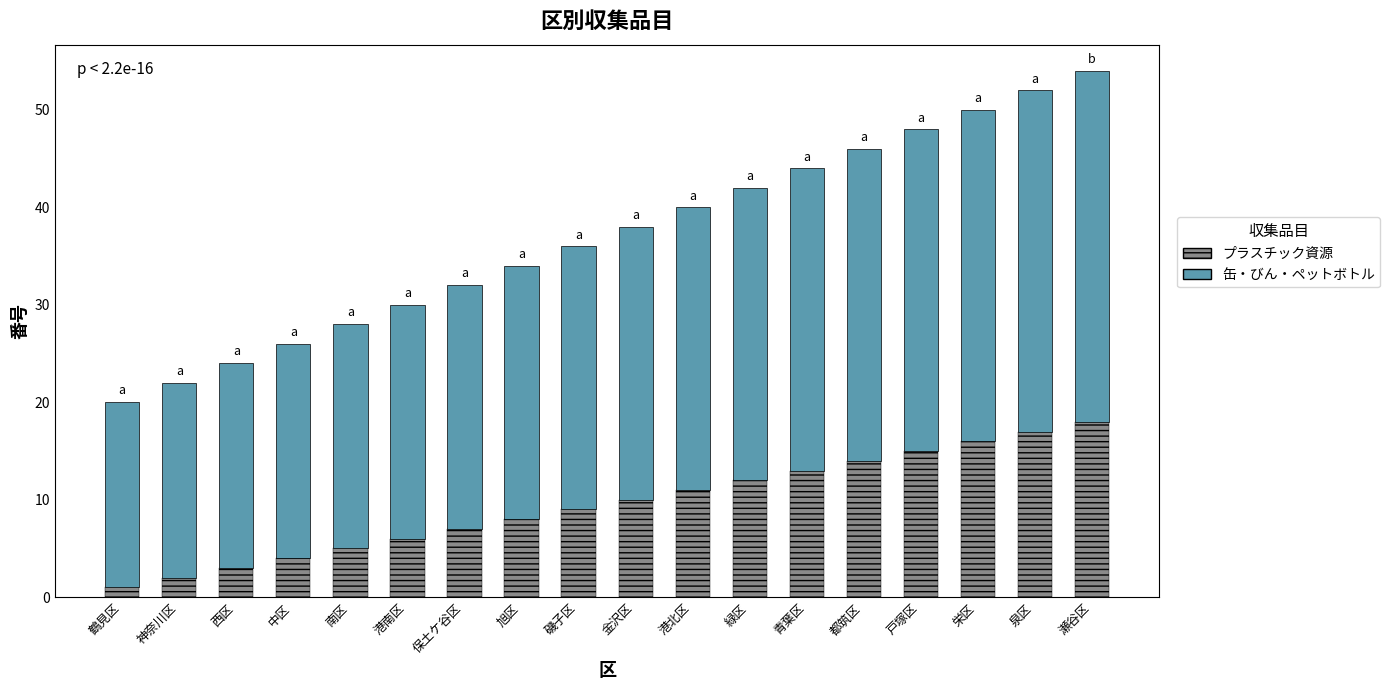

What is the sum of the プラスチック資源 values at 南区 and 神奈川区?

7